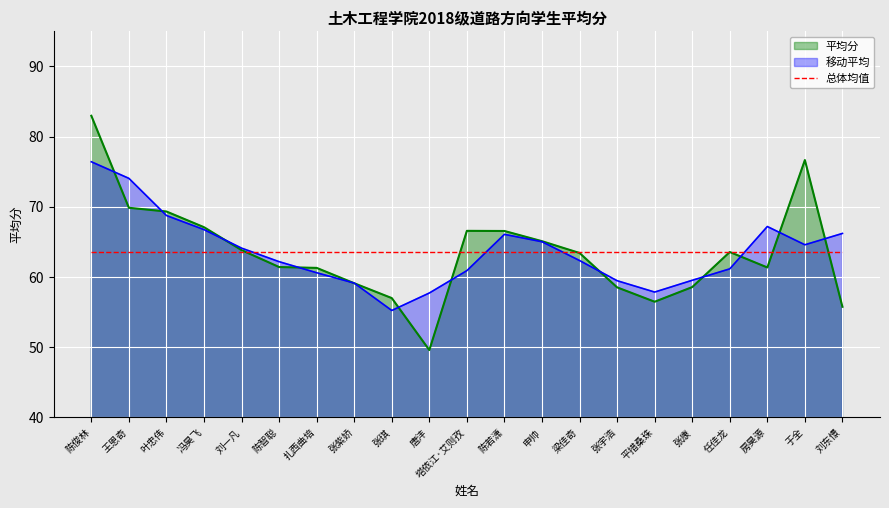

What is the sum of the values at 陈若潇 and 张紫娇?

125.7